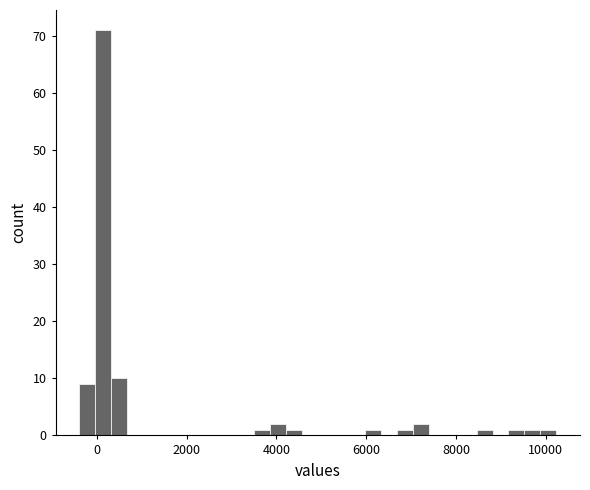

Read against the x-axis, roughly where is the centre of the tallest bar?

200